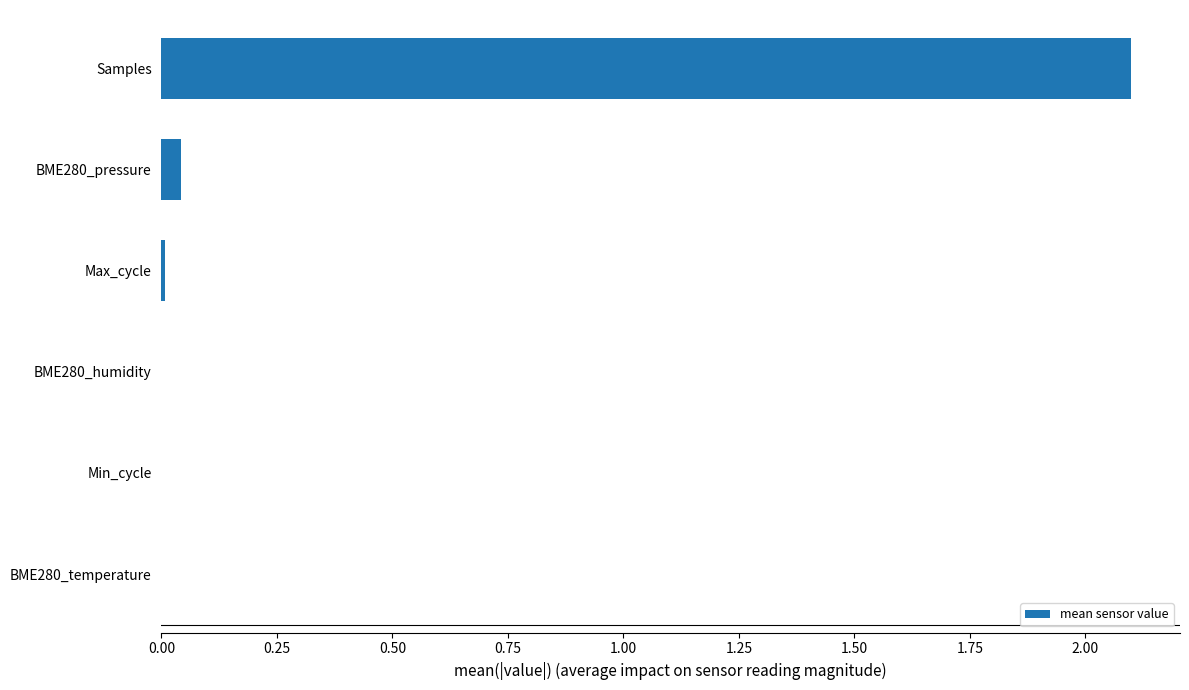

What is the sum of all values?

2.2